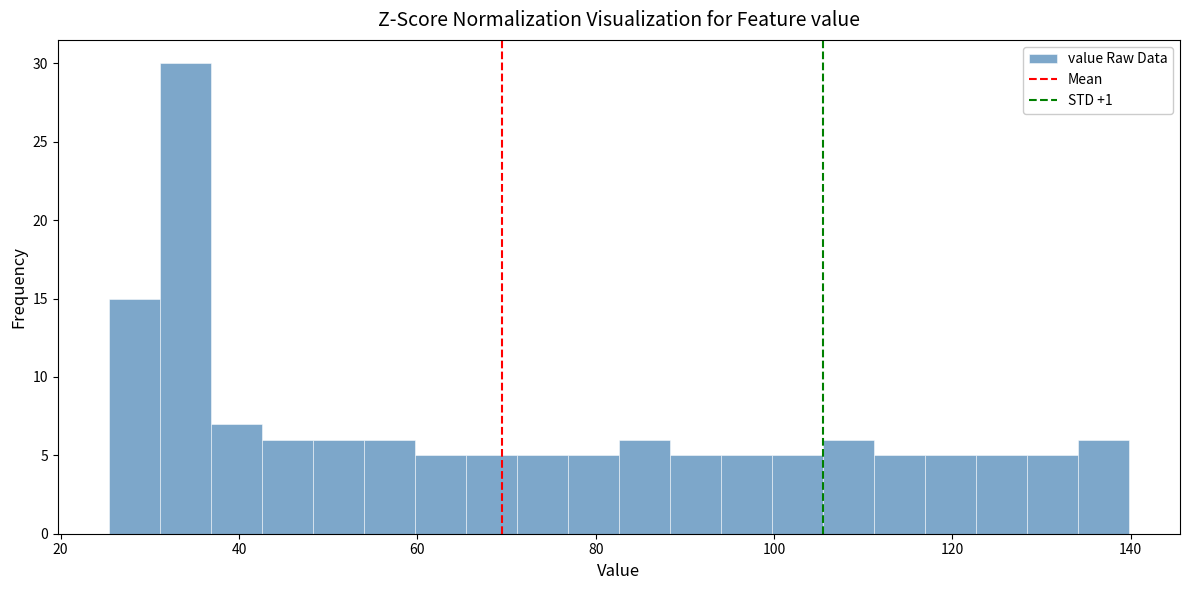

Around what value on the x-axis is the tallest bar? Give the approximate position of its centre, as read against the axis.

34